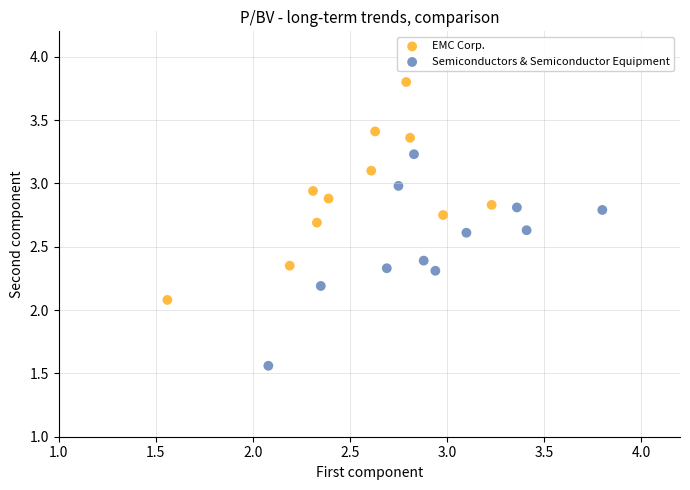

Which series reaches the minimum Y coordinate?

Semiconductors & Semiconductor Equipment